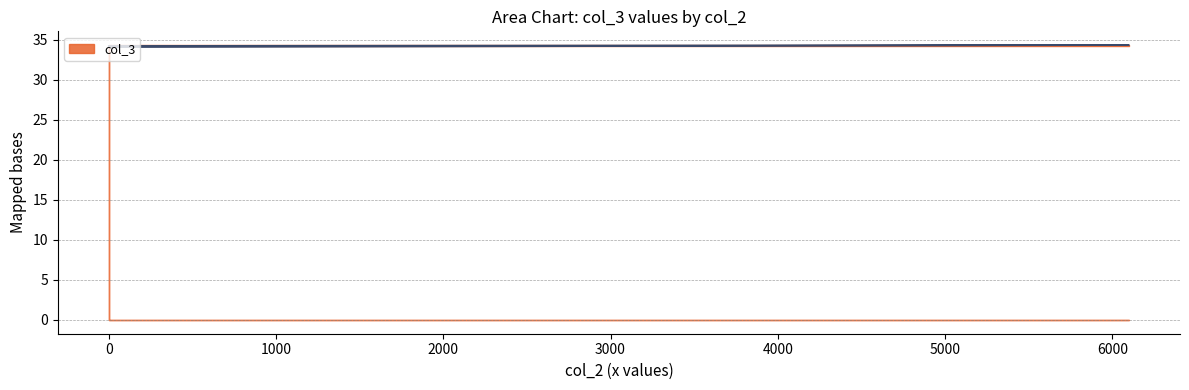

What is the ratio of the value at 0 to the value at 0?

1.0